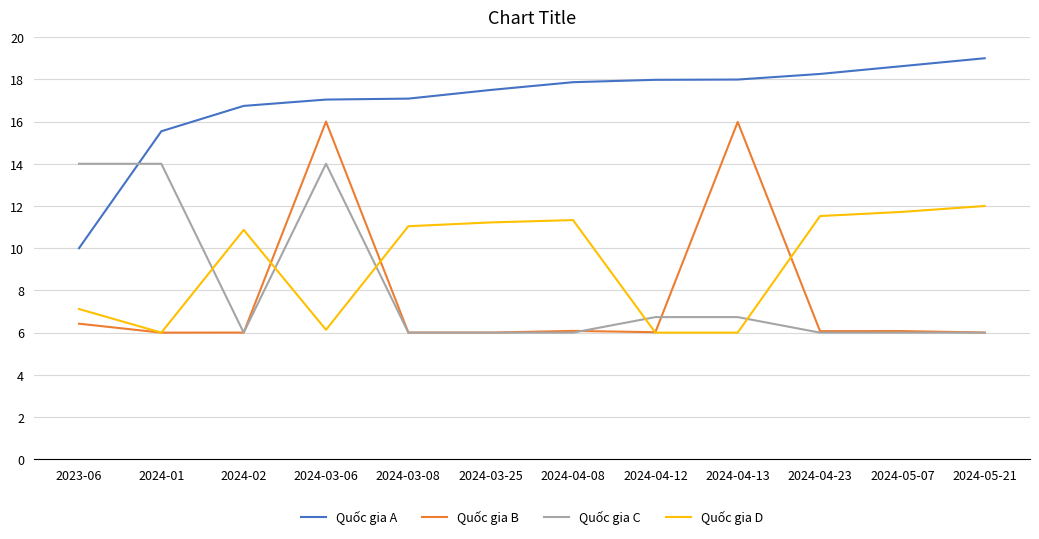

The value of Quốc gia D at 2024-04-13 is 6.0. True or false?

True